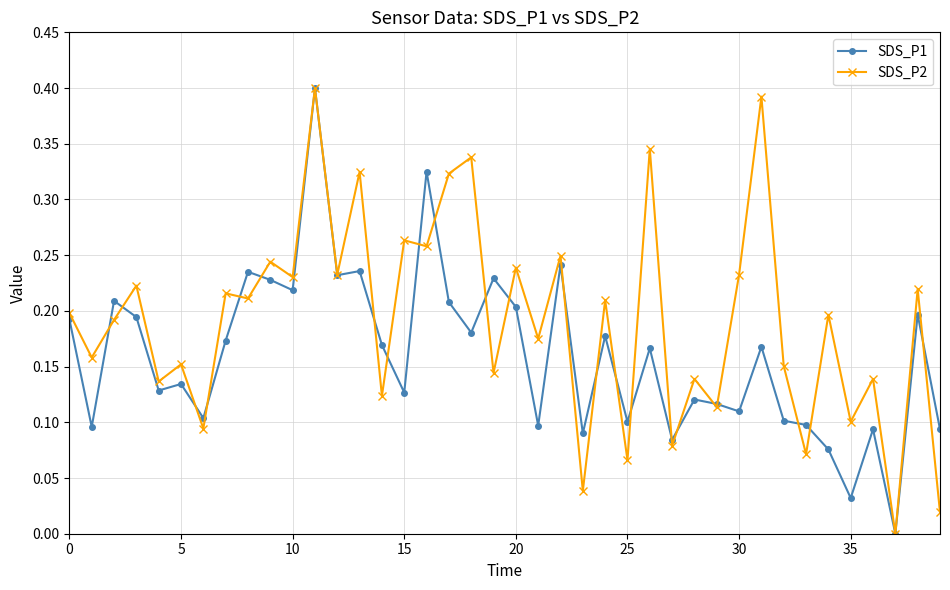

True or false: SDS_P2 has more than 0 points higher than both neighbors.

True